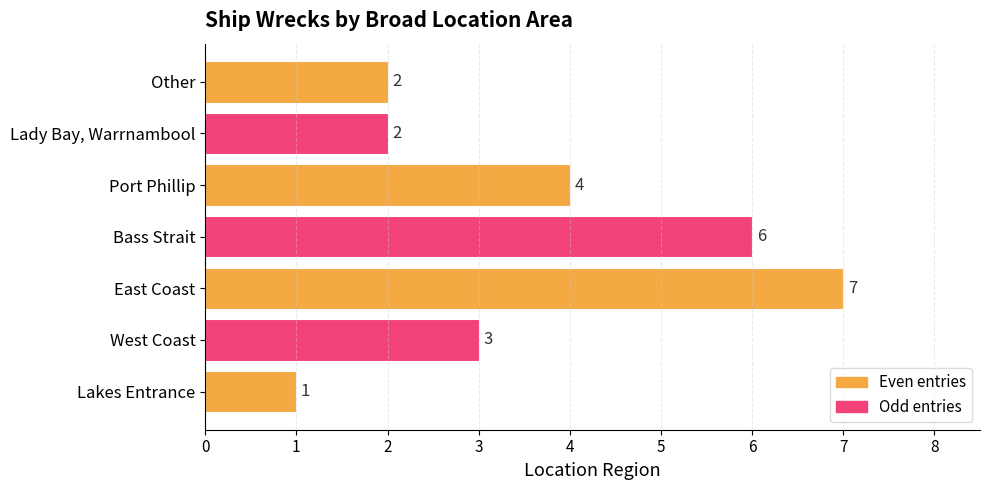

Which has a higher value, Bass Strait or East Coast?

East Coast